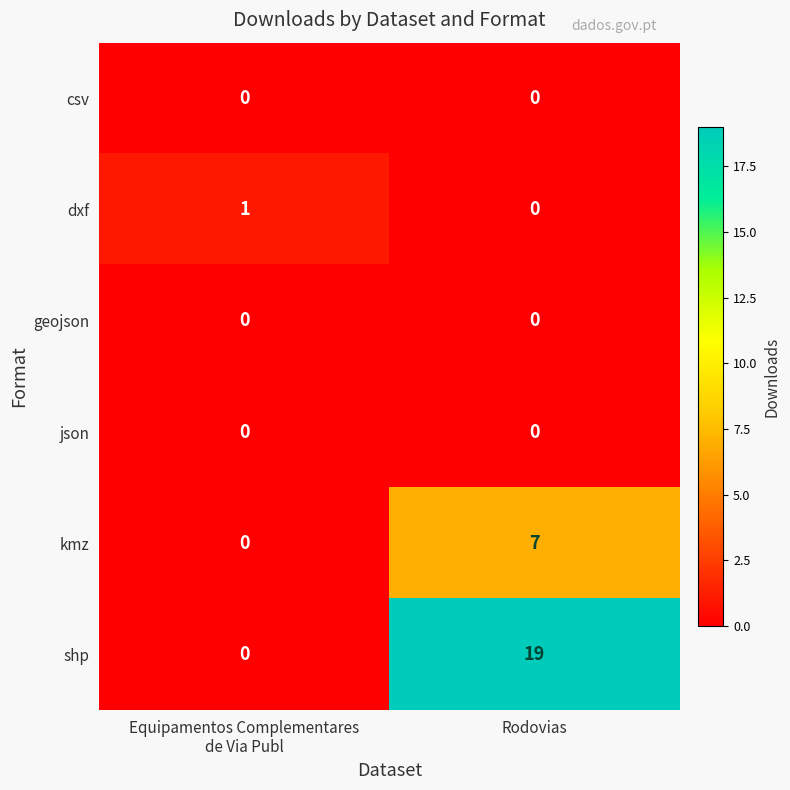

The csv series shows 0 at Rodovias. True or false?

True